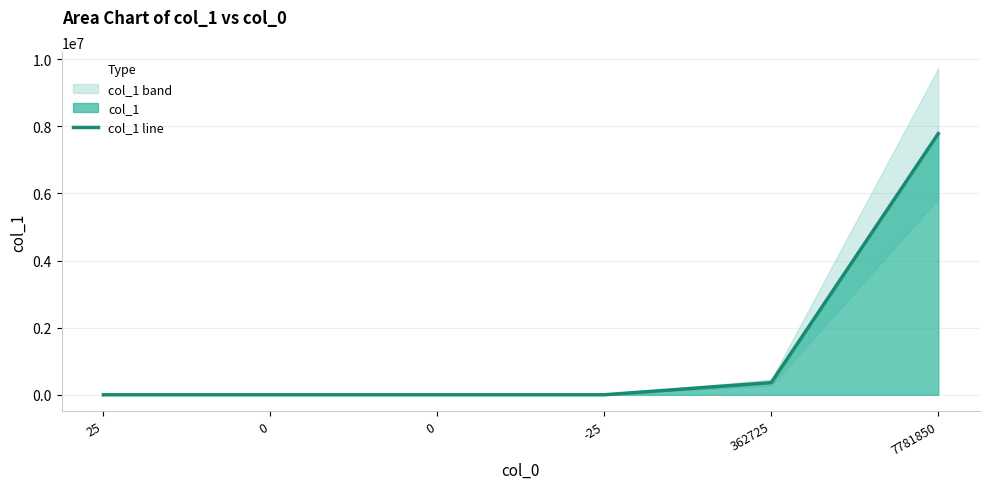

Does the chart have visible grid lines?

Yes